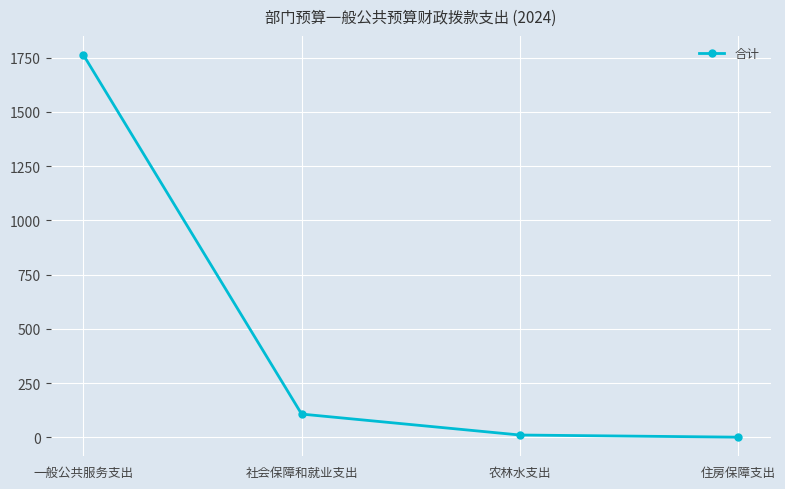

What is the greatest value displayed?

1762.6